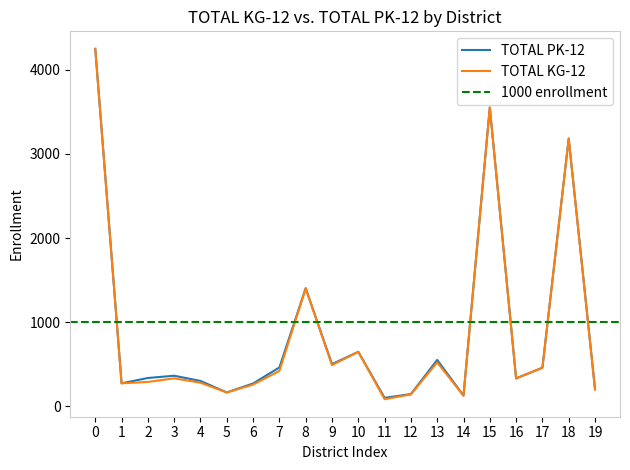

List the series in order of their peak value, highest first.

TOTAL PK-12, TOTAL KG-12